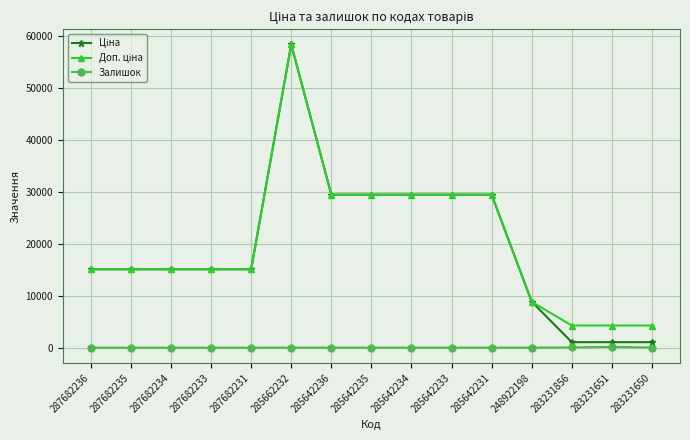

True or false: Залишок has more than 0 points higher than both neighbors.

True